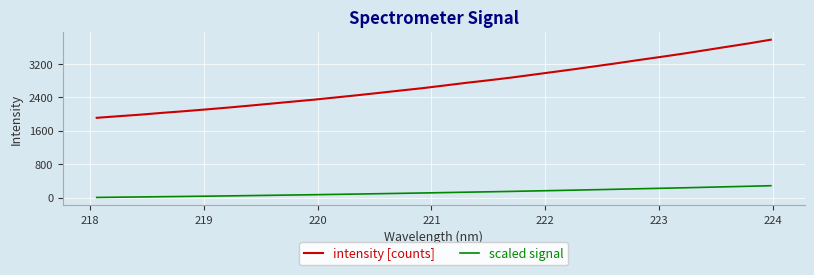

Which series has the widest spread of values?

intensity [counts]